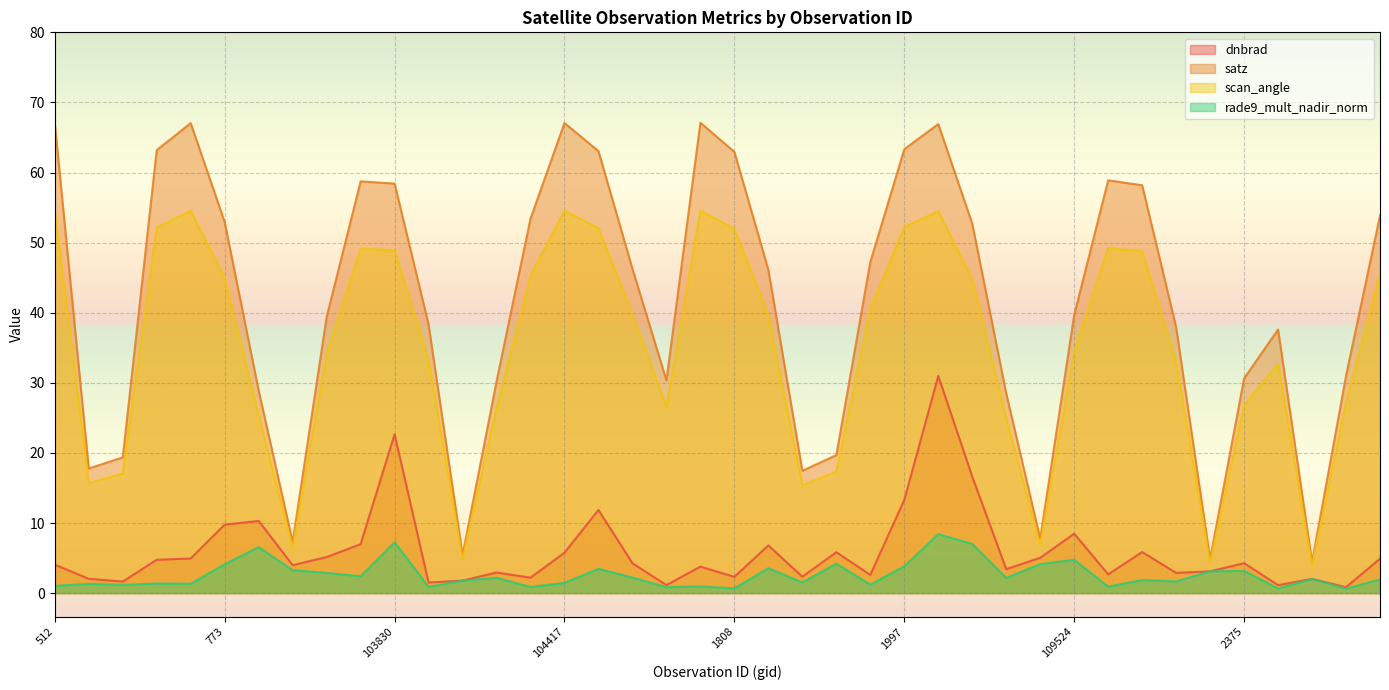

Rank the categories by scan_angle value from highest to lowest.

107938, 104417, 103112, 512, 108832, 1997, 103103, 1169, 1808, 109695, 917, 103830, 109883, 3014, 104298, 773, 109000, 1952, 104540, 1853, 109524, 103586, 103949, 110058, 113974, 114278, 2375, 1718, 104180, 103348, 2087, 108472, 638, 102744, 108298, 2132, 103468, 1043, 110229, 114145